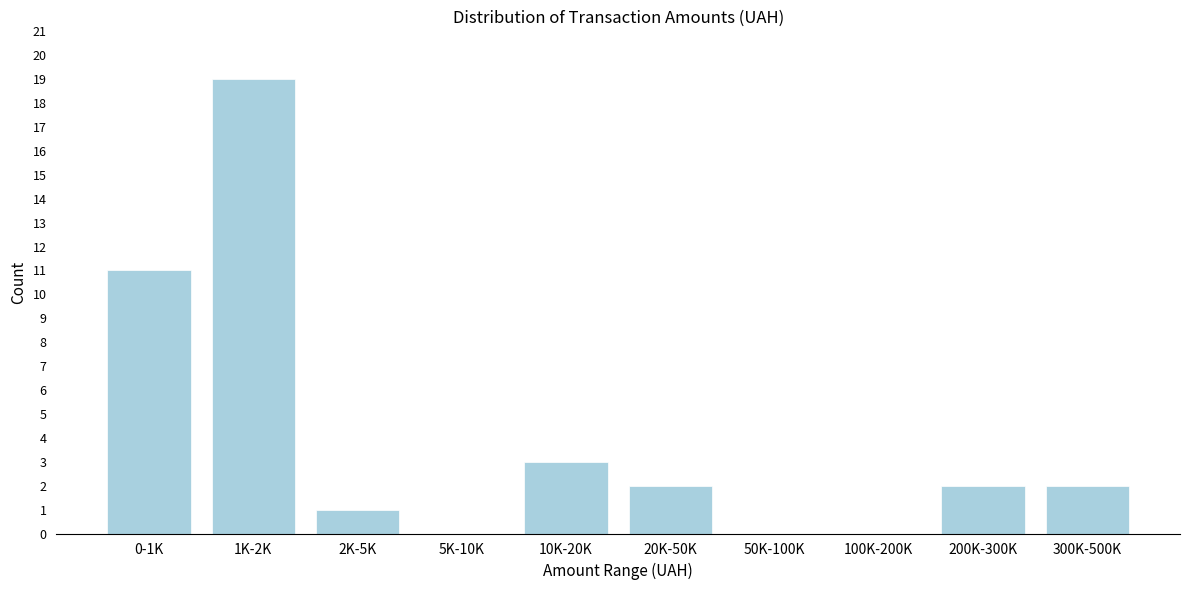

Reading left to right, what are all the values shown in this chart?

0-1K=11	1K-2K=19	2K-5K=1	5K-10K=0	10K-20K=3	20K-50K=2	50K-100K=0	100K-200K=0	200K-300K=2	300K-500K=2